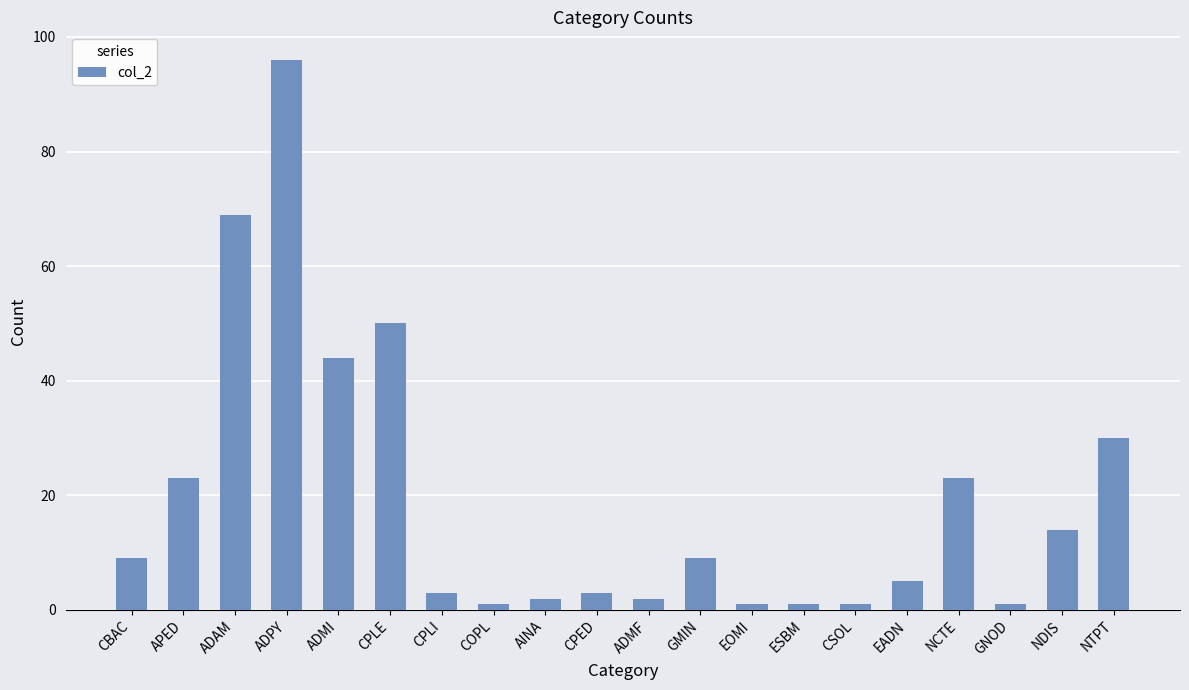

What is the greatest value displayed?

96